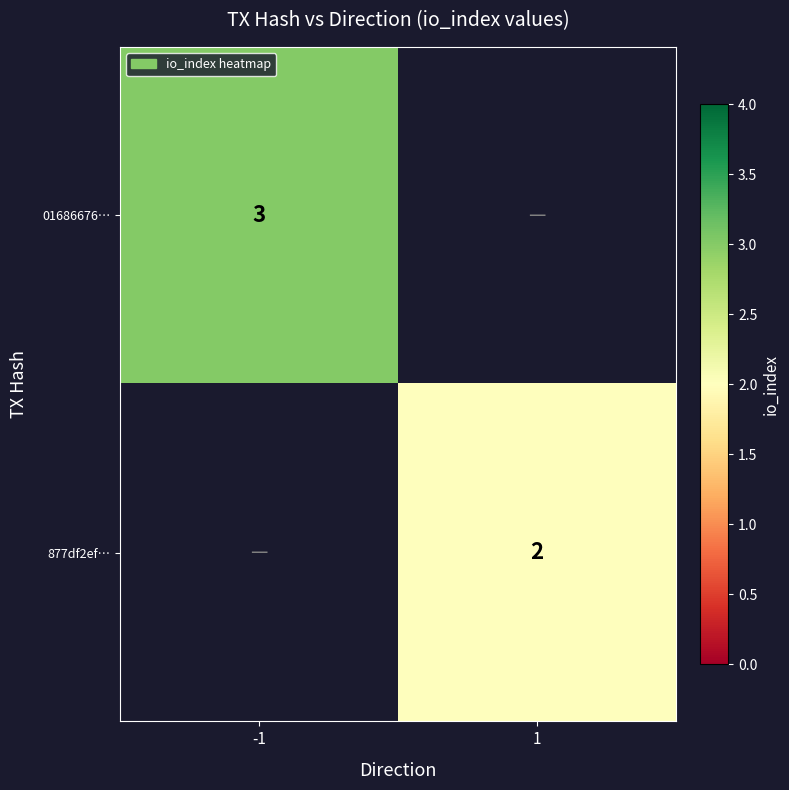

Is it true that 877df2ef… equals 2 at 1?

True